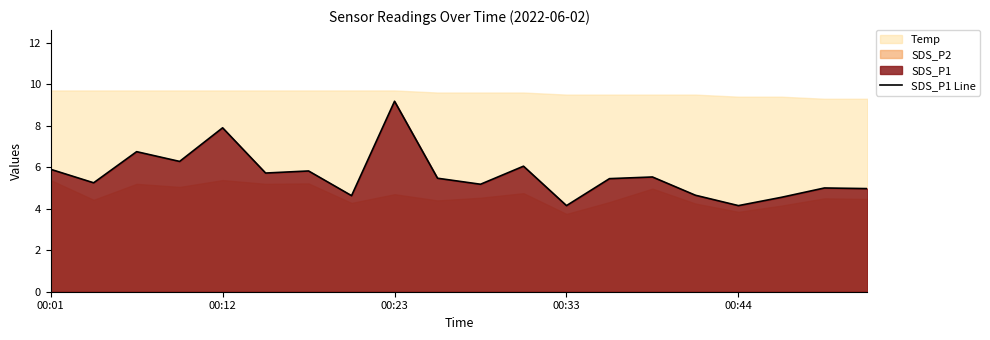

The value of SDS_P1 Line at 00:23 is 9.2. True or false?

True